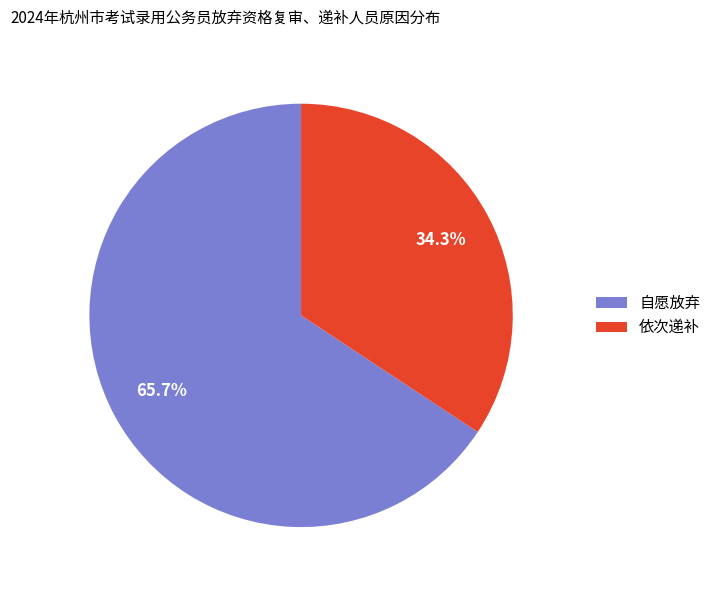

True or false: 依次递补 accounts for 28% of the total.

False